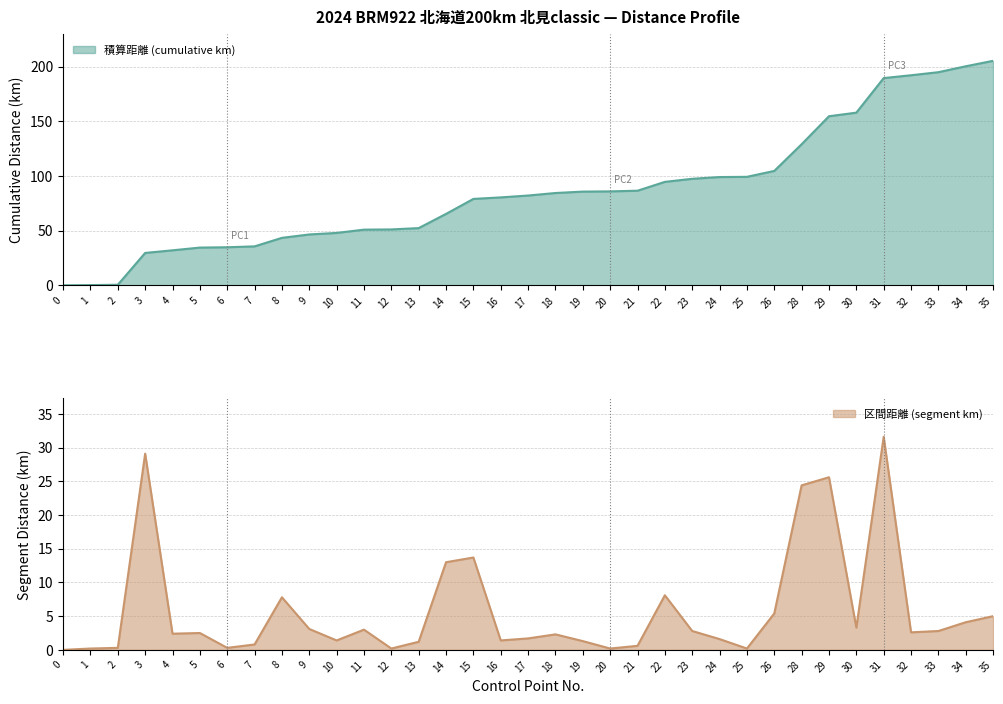

How many data points in 区間距離 (segment km) are above 2?

20